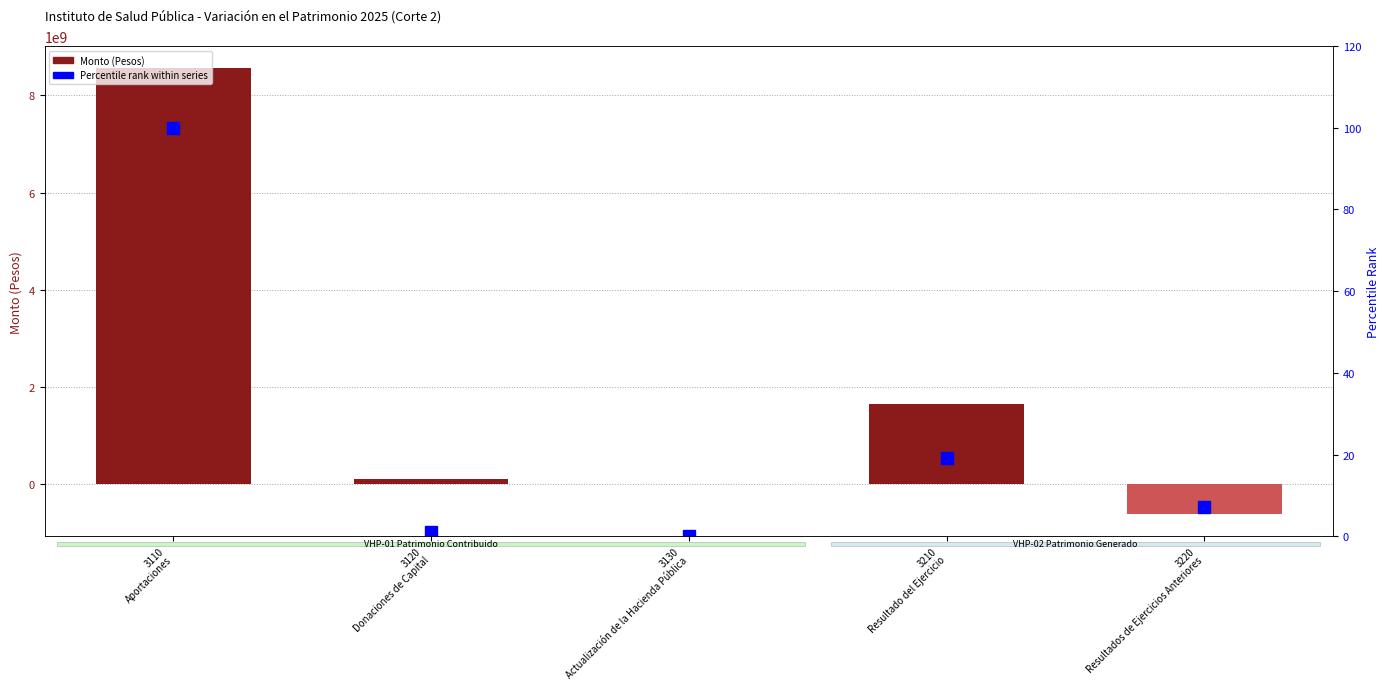

Is it true that Monto (Pesos) equals 12292207884.6 at 3110
Aportaciones?

False